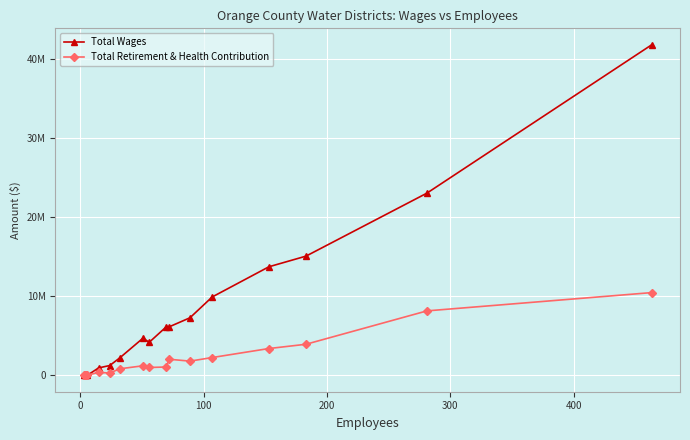

What are all the series names shown in the legend?

Total Wages, Total Retirement & Health Contribution